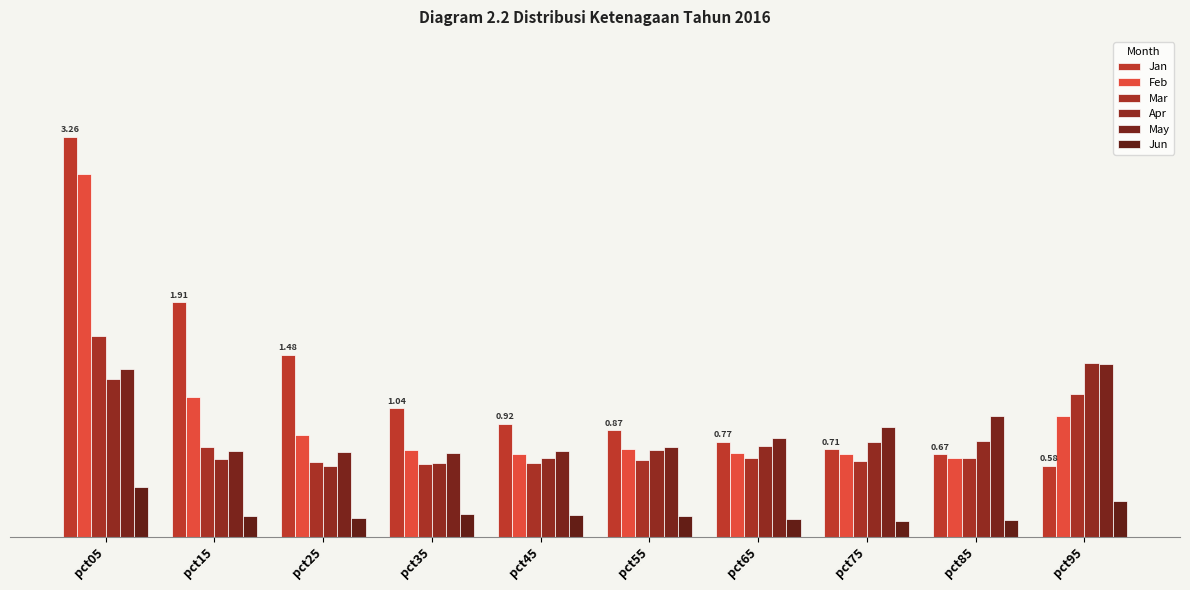

What is the lowest value of the Jan series?

0.6